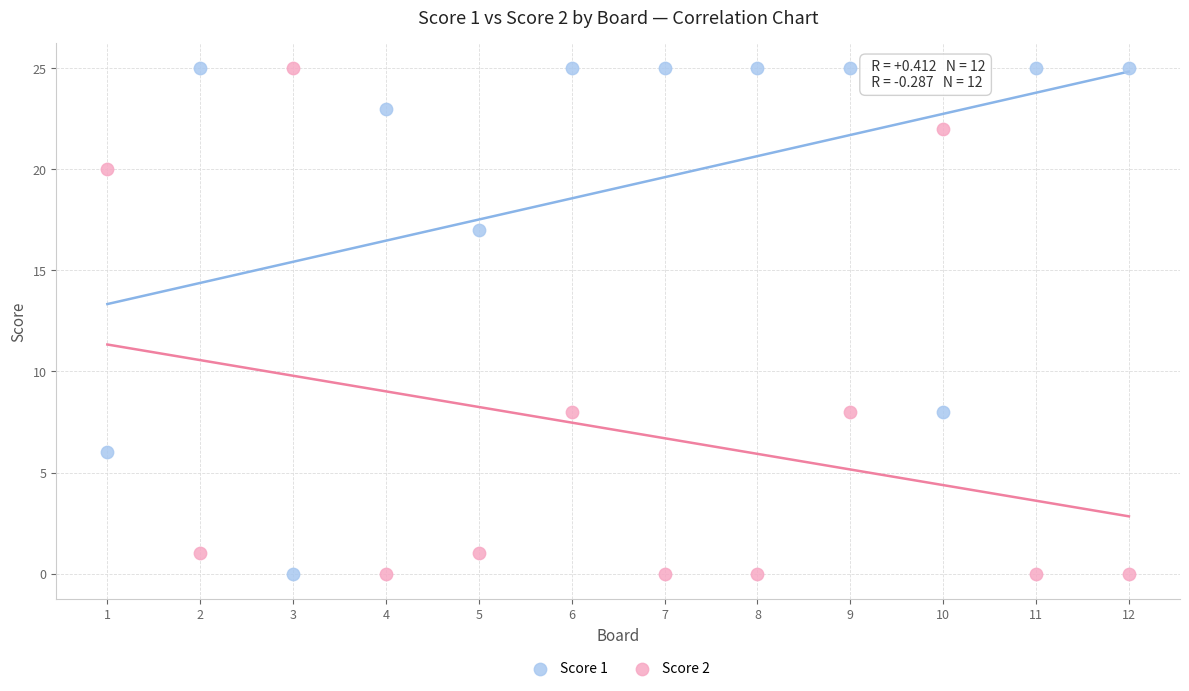

What is the X range (max minus min) for the scatter plot?

11